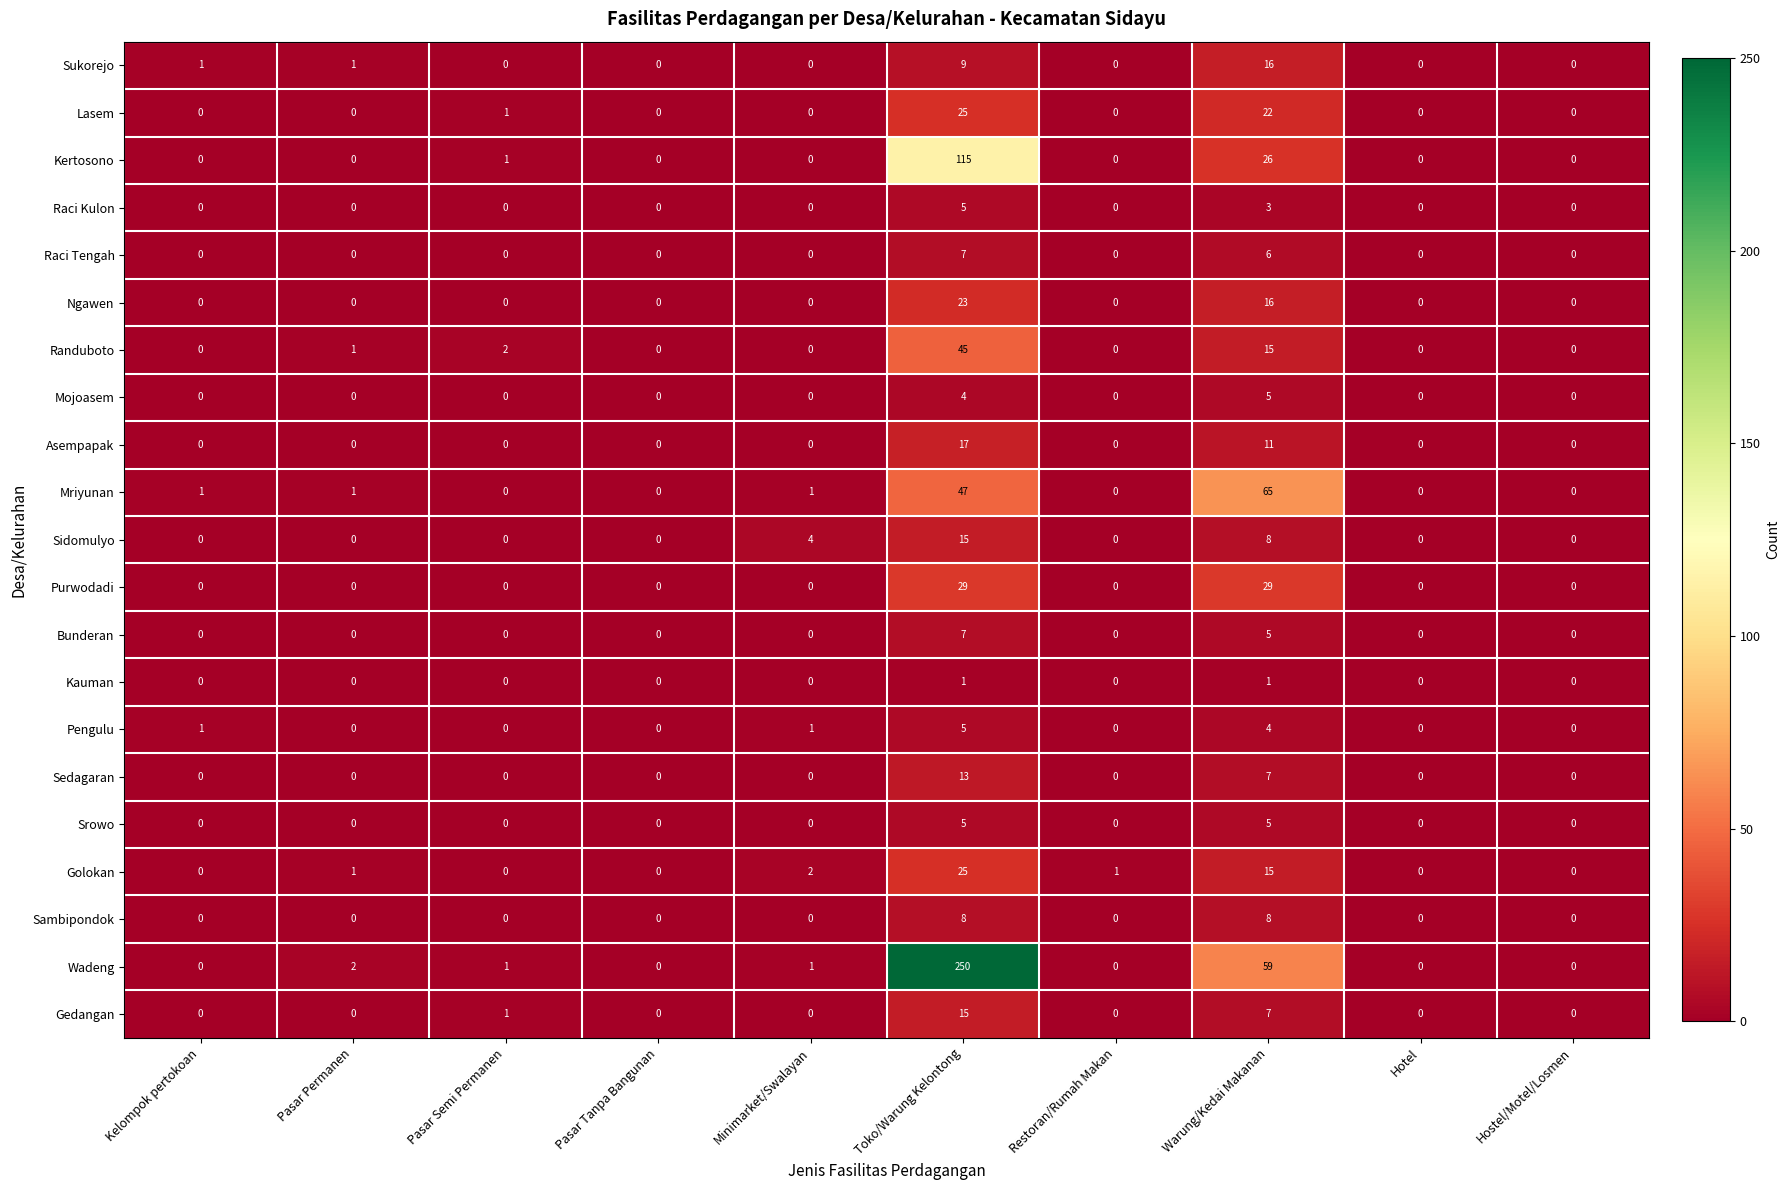

The Lasem series shows 0 at Hotel. True or false?

True